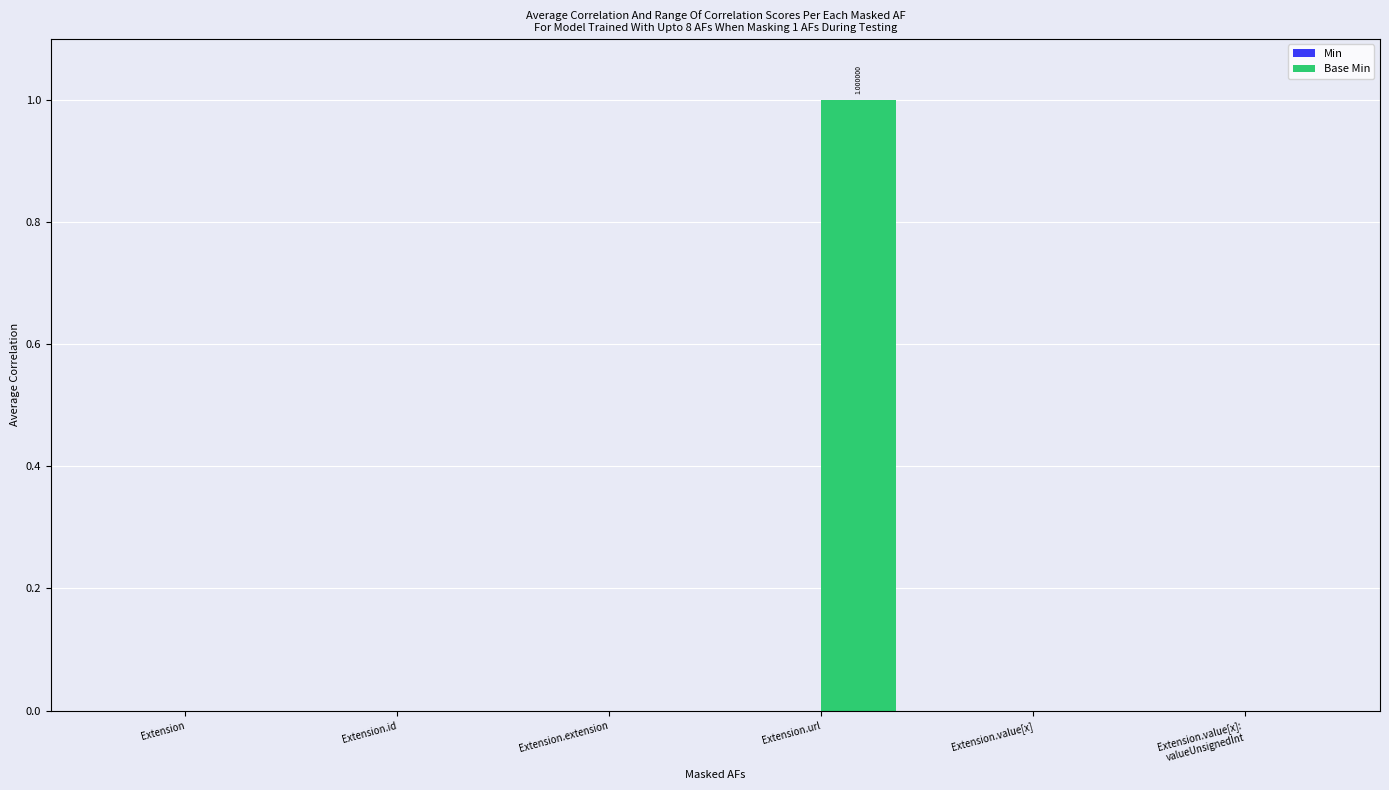

How many series are shown in this chart?

1